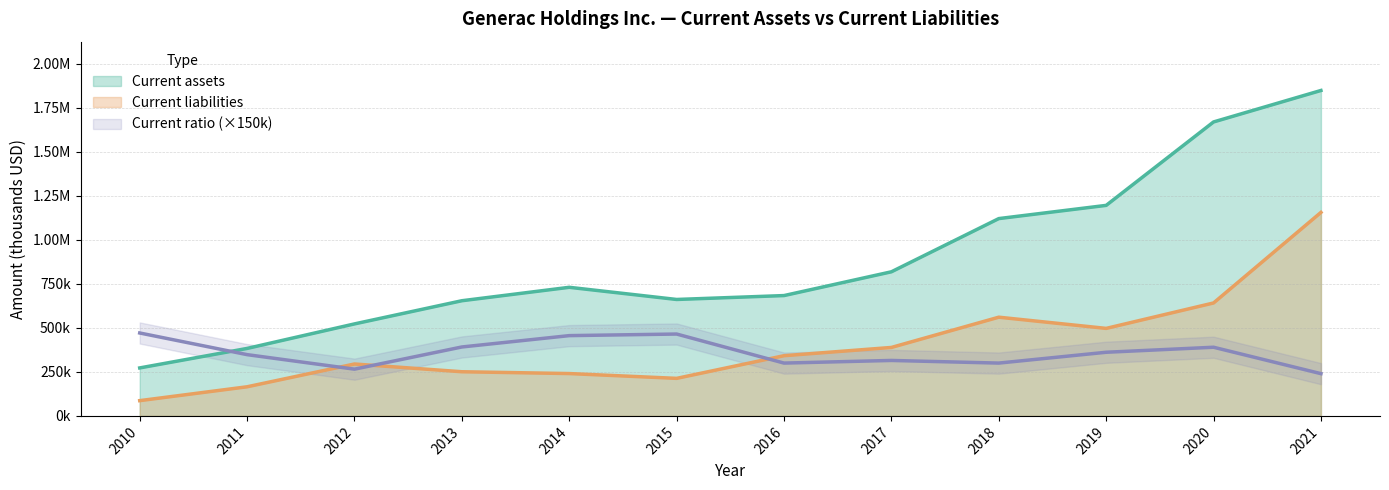

What is the minimum value shown in the chart?

86685